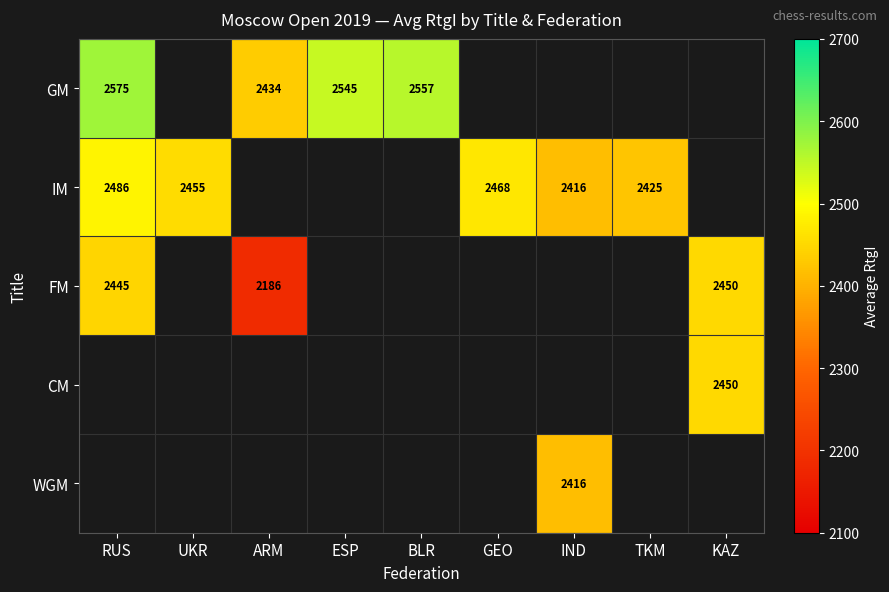

Is the value of WGM at IND greater than the value of GM at ESP?

No